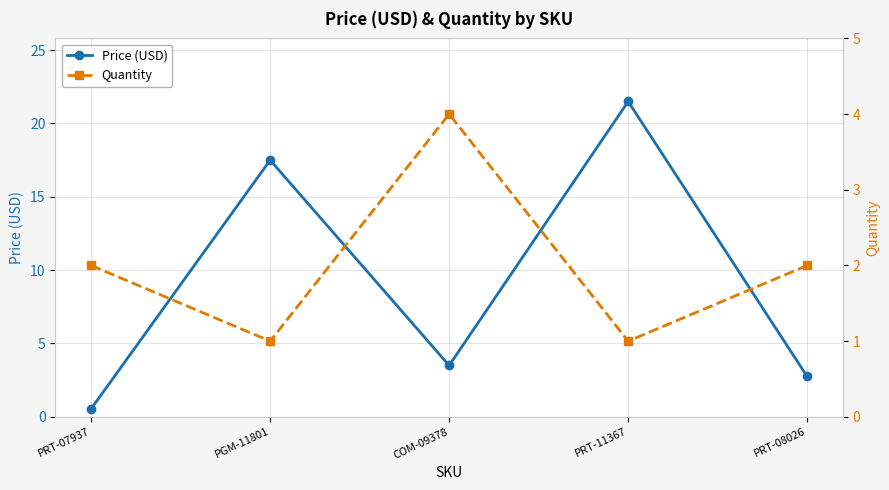

What is the label of the 4th point from the left?

PRT-11367